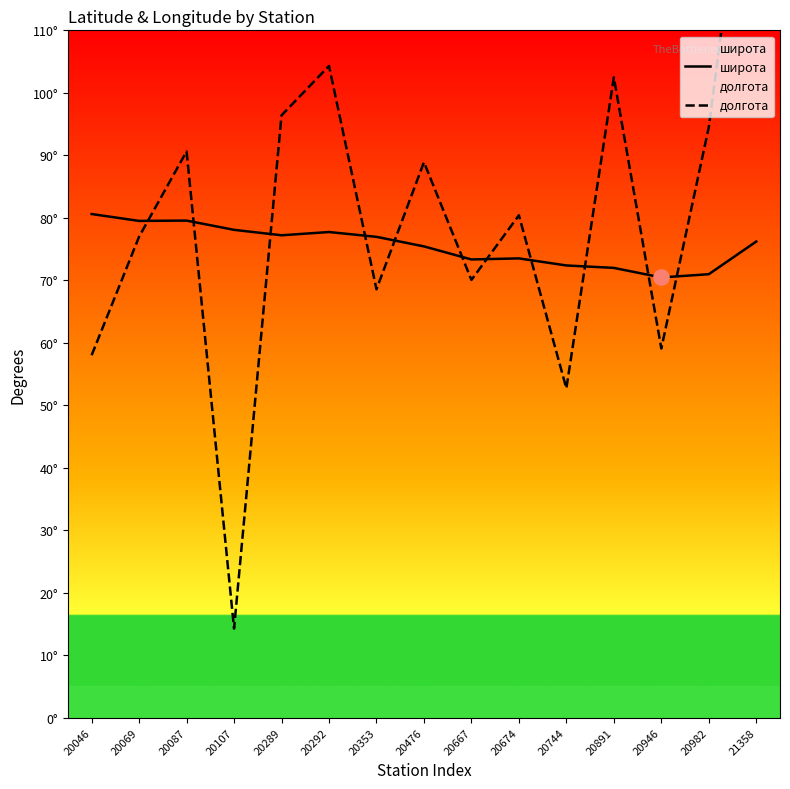

At which category is the sum across all series the highest?

21358